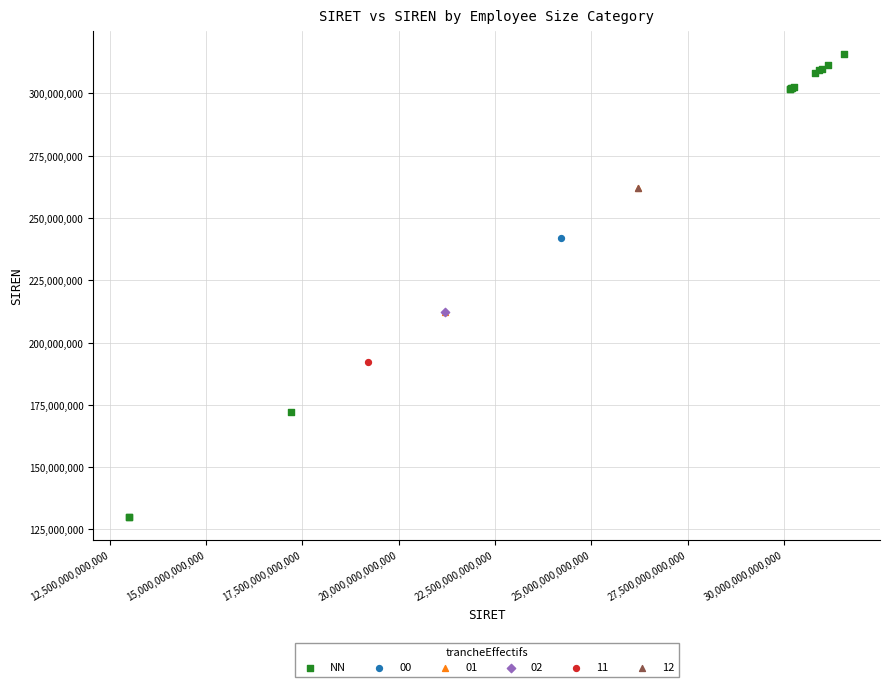

What are all the series names shown in the legend?

NN, 00, 01, 02, 11, 12